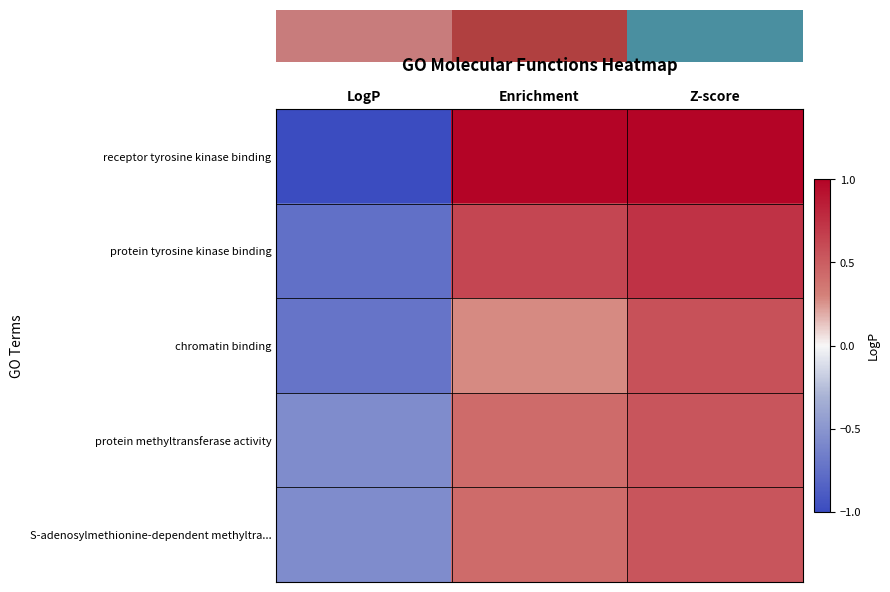

Reading left to right, extract all data points from this chart.

receptor tyrosine kinase binding: LogP=-1.0	Enrichment=1.0	Z-score=1.0
protein tyrosine kinase binding: LogP=-0.8	Enrichment=0.6	Z-score=0.7
chromatin binding: LogP=-0.7	Enrichment=0.3	Z-score=0.6
protein methyltransferase activity: LogP=-0.6	Enrichment=0.4	Z-score=0.5
S-adenosylmethionine-dependent methyltra...: LogP=-0.6	Enrichment=0.4	Z-score=0.5